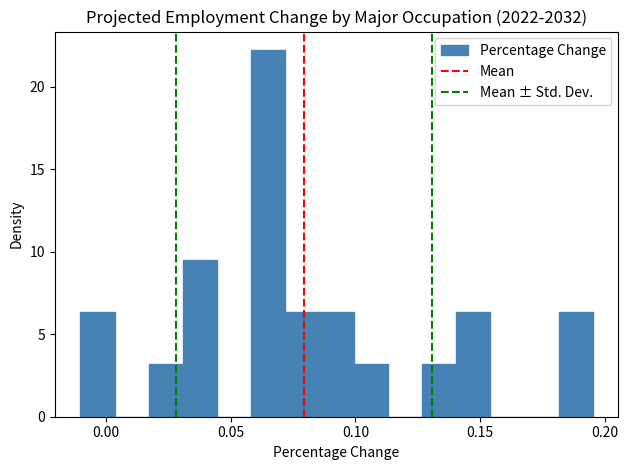

Read against the x-axis, roughly where is the centre of the tallest bar?

0.065